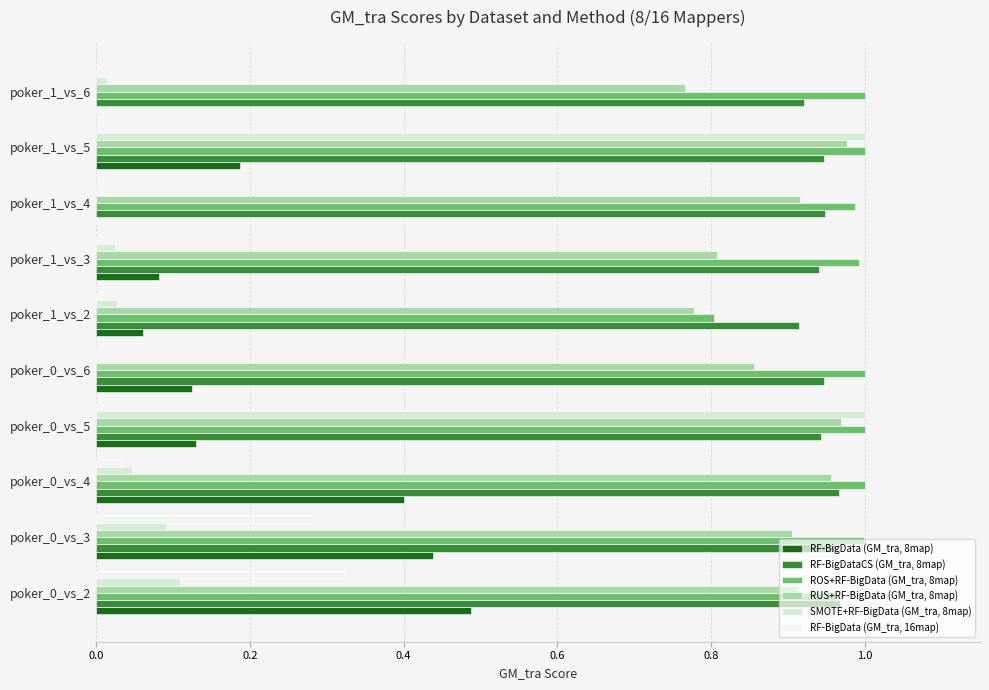

Which series has the widest spread of values?

SMOTE+RF-BigData (GM_tra, 8map)